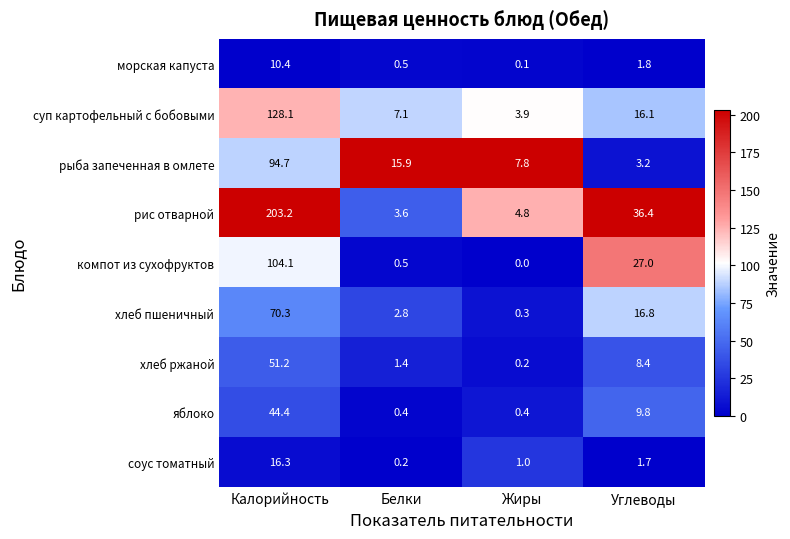

The value of суп картофельный с бобовыми at Углеводы is 4.4. True or false?

False